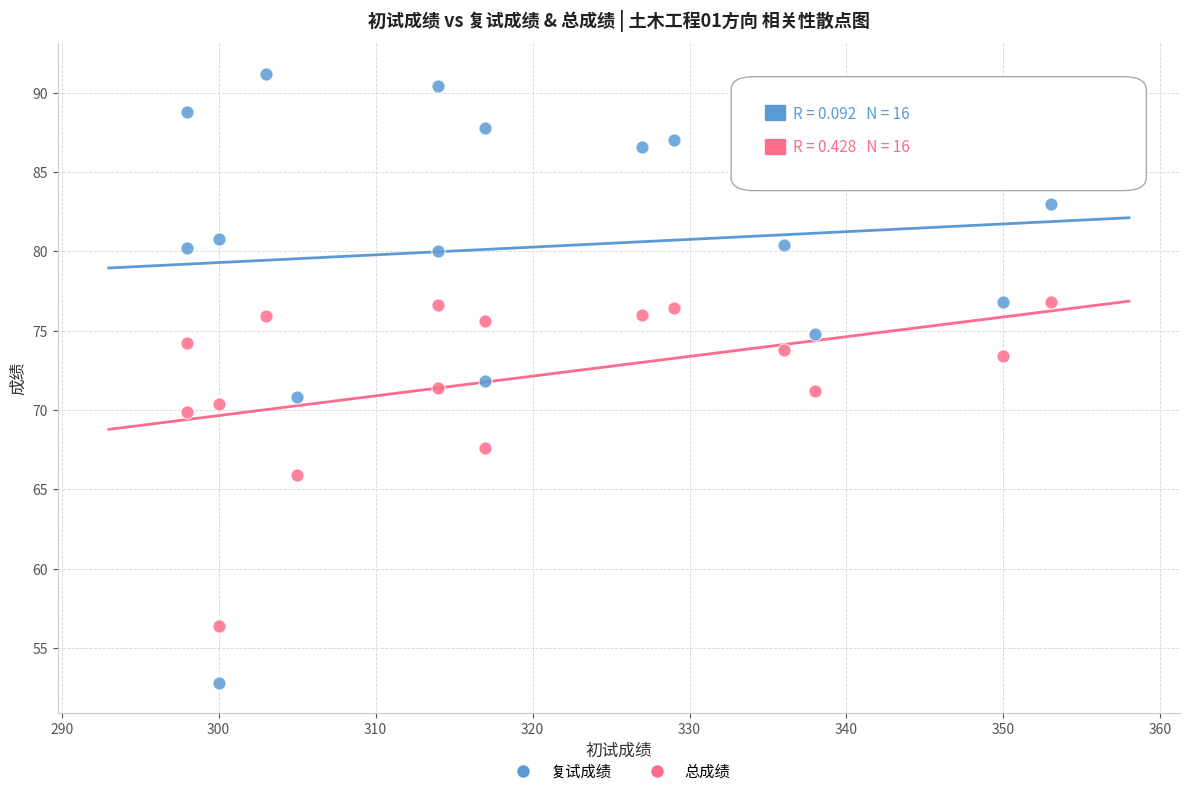

Which series has the widest spread of Y values?

复试成绩